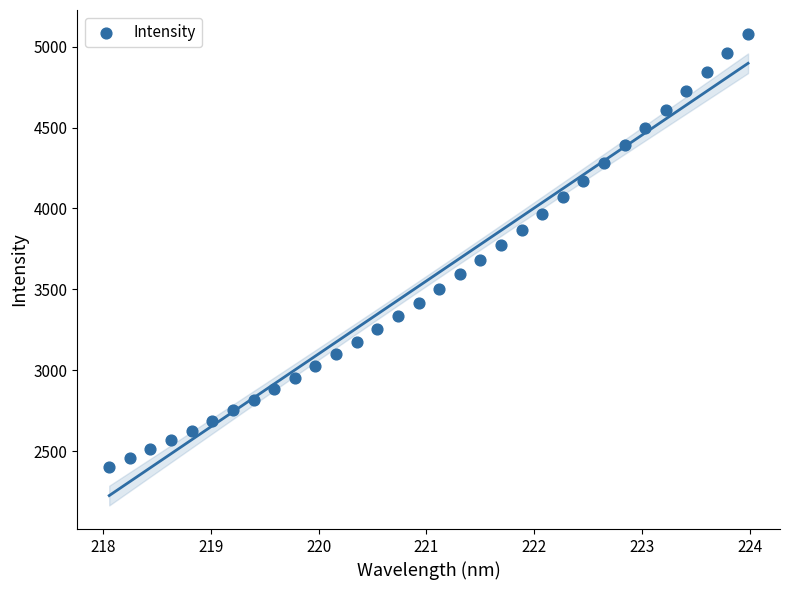

What is the range of Y values (max minus min)?

2678.1